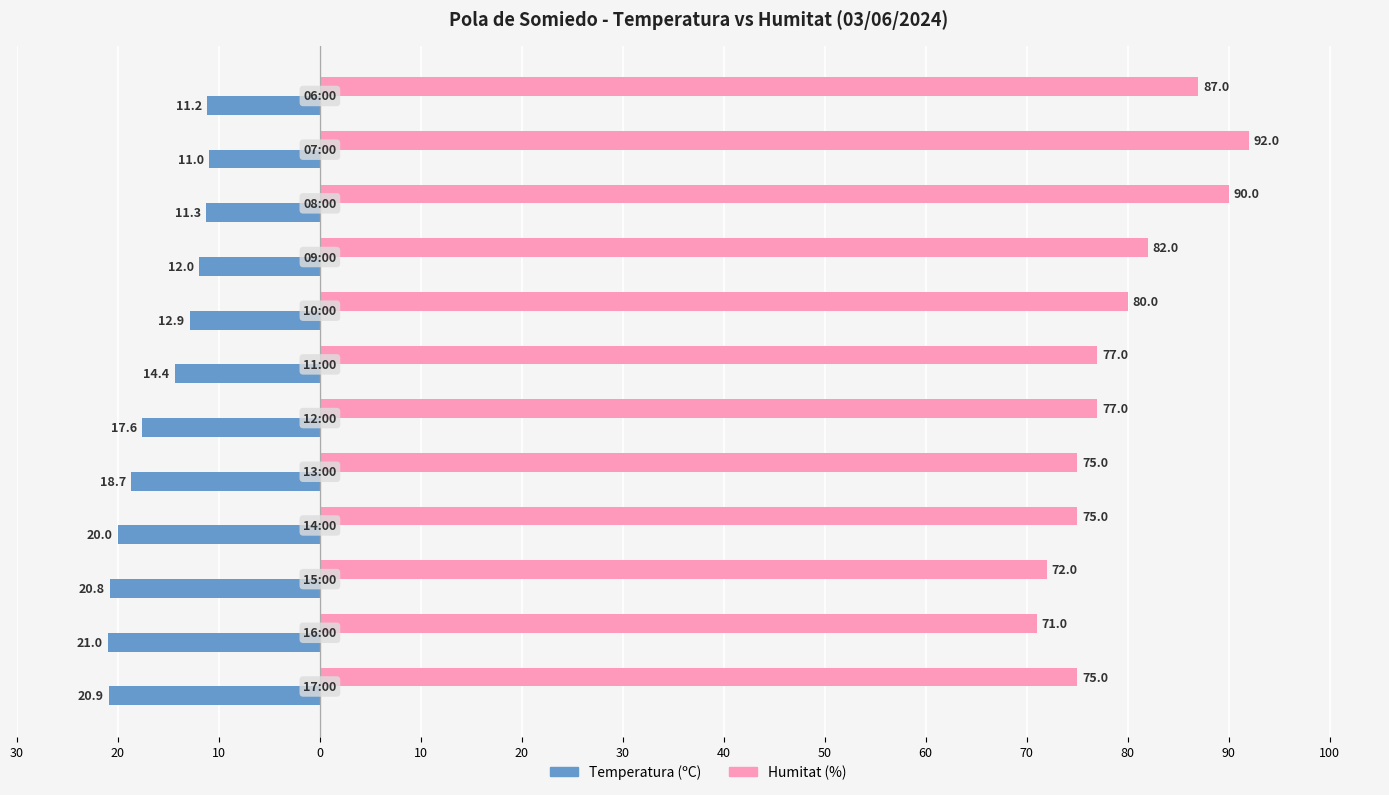

What is the maximum value for Humitat (%)?

92.0